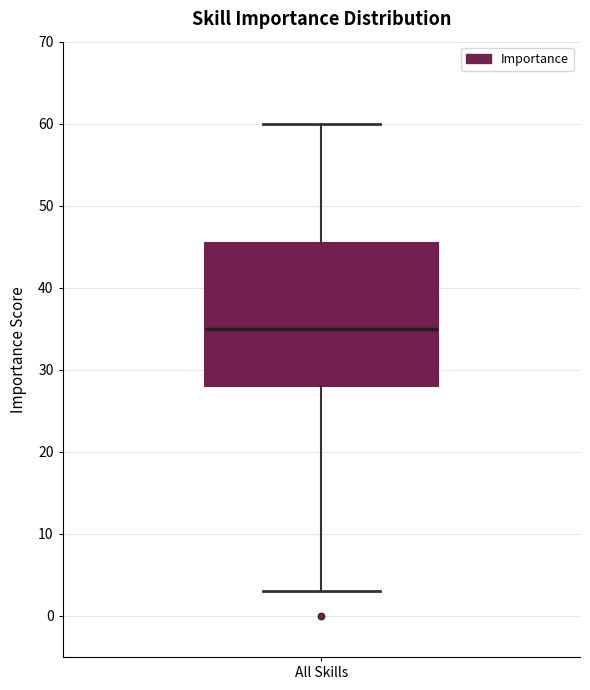

Where is the lower edge of the box for All Skills on the y-axis? The values are not printed on the chart, so give them approximately, as read against the axis.

28